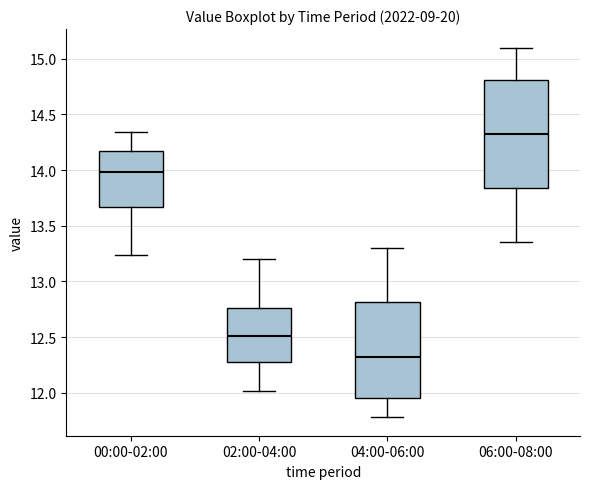

Which box's median line is the lowest?

04:00-06:00